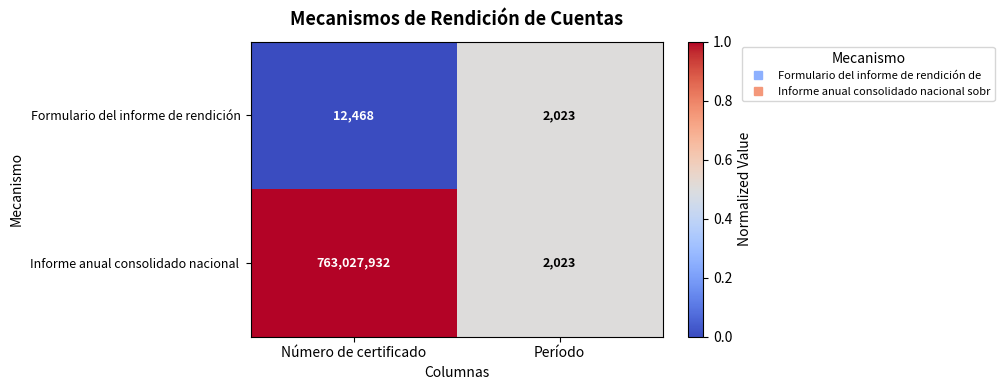

Is it true that Informe anual consolidado nacional  equals 763027932 at Número de certificado?

True